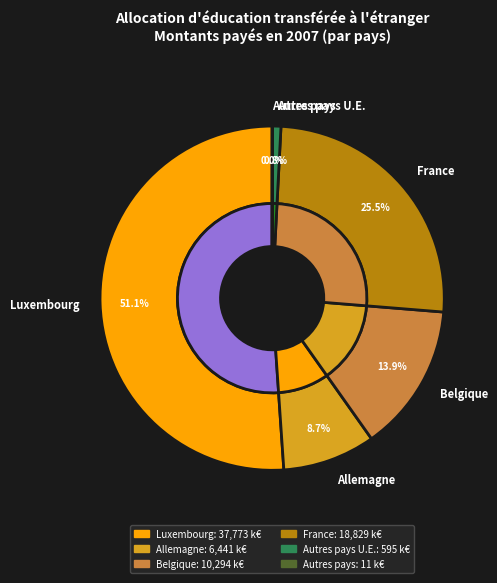

The Luxembourg slice represents 60% of the pie. True or false?

False